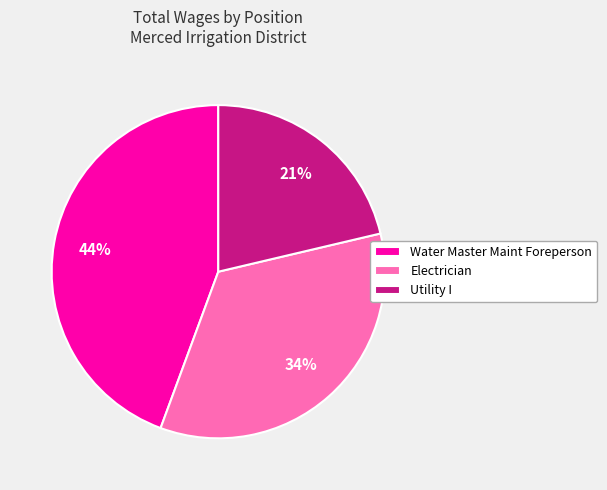

Count the number of slices in the pie.

3